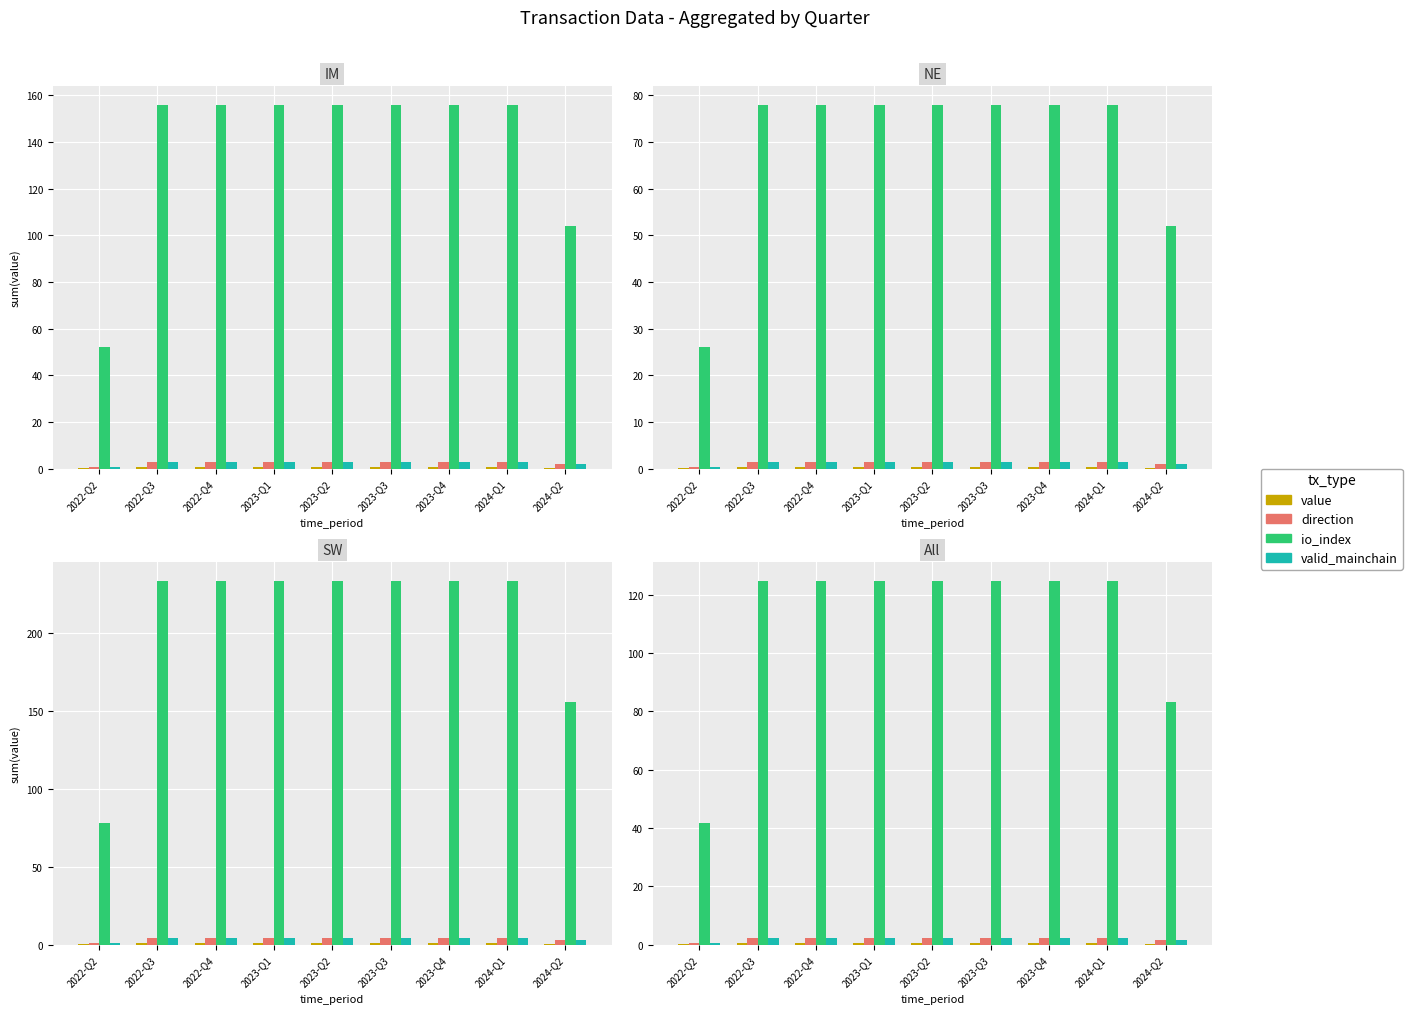

Between 2023-Q1 and 2023-Q4, which series saw the biggest shift?

value